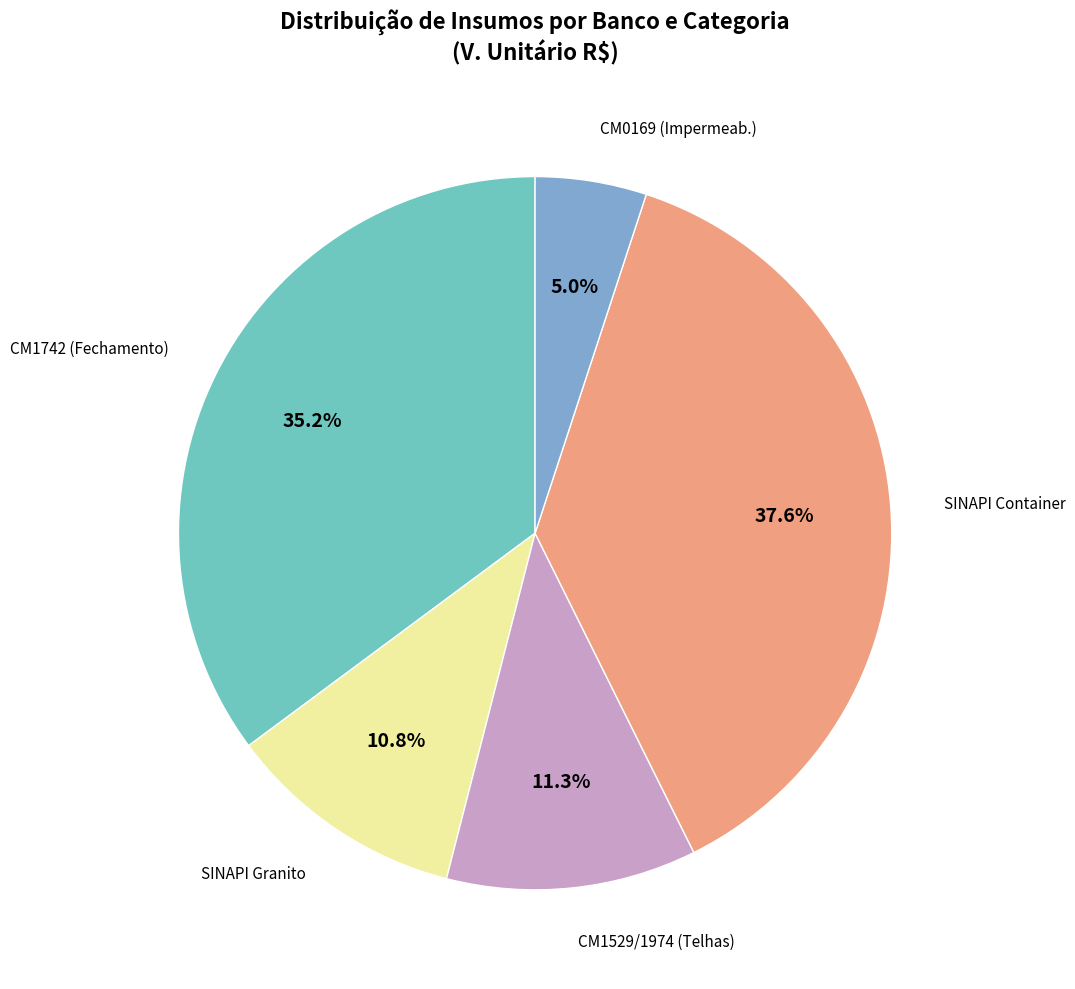

Does any single category account for the majority?

No